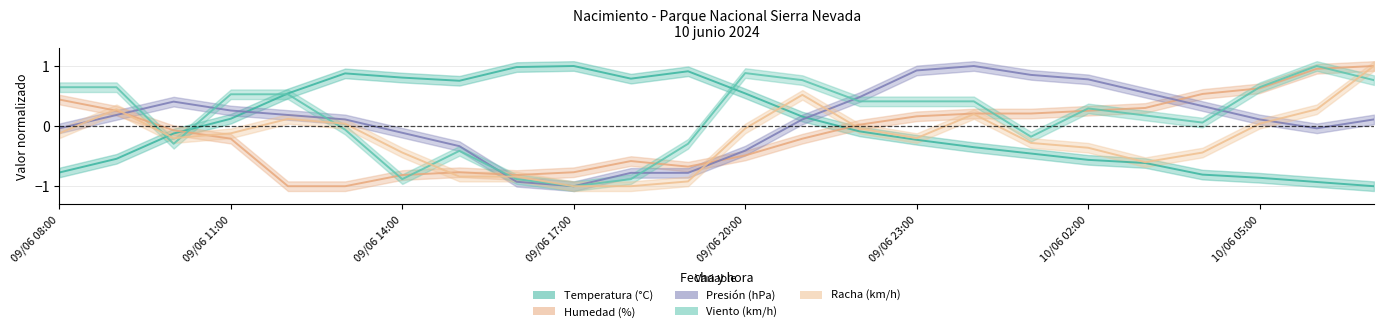

Reading left to right, list all the values displayed in this chart.

Temperatura (C): 09/06 08:00=-0.8	09/06 09:00=-0.5	09/06 10:00=-0.1	09/06 11:00=0.1	09/06 12:00=0.5	09/06 13:00=0.9	09/06 14:00=0.8	09/06 15:00=0.8	09/06 16:00=1.0	09/06 17:00=1.0	09/06 18:00=0.8	09/06 19:00=0.9	09/06 20:00=0.5	09/06 21:00=0.2	09/06 22:00=-0.1	09/06 23:00=-0.2	10/06 00:00=-0.4	10/06 01:00=-0.5	10/06 02:00=-0.6	10/06 03:00=-0.6	10/06 04:00=-0.8	10/06 05:00=-0.9	10/06 06:00=-0.9	10/06 07:00=-1.0
Humedad (%): 09/06 08:00=0.4	09/06 09:00=0.3	09/06 10:00=-0.1	09/06 11:00=-0.2	09/06 12:00=-1.0	09/06 13:00=-1.0	09/06 14:00=-0.8	09/06 15:00=-0.8	09/06 16:00=-0.8	09/06 17:00=-0.8	09/06 18:00=-0.6	09/06 19:00=-0.7	09/06 20:00=-0.5	09/06 21:00=-0.2	09/06 22:00=0.0	09/06 23:00=0.2	10/06 00:00=0.2	10/06 01:00=0.2	10/06 02:00=0.3	10/06 03:00=0.3	10/06 04:00=0.5	10/06 05:00=0.6	10/06 06:00=1.0	10/06 07:00=1.0
Presion (hPa): 09/06 08:00=-0.0	09/06 09:00=0.2	09/06 10:00=0.4	09/06 11:00=0.3	09/06 12:00=0.2	09/06 13:00=0.1	09/06 14:00=-0.1	09/06 15:00=-0.3	09/06 16:00=-0.9	09/06 17:00=-1.0	09/06 18:00=-0.8	09/06 19:00=-0.8	09/06 20:00=-0.4	09/06 21:00=0.1	09/06 22:00=0.5	09/06 23:00=0.9	10/06 00:00=1.0	10/06 01:00=0.9	10/06 02:00=0.8	10/06 03:00=0.6	10/06 04:00=0.3	10/06 05:00=0.1	10/06 06:00=-0.0	10/06 07:00=0.1
Viento (km/h): 09/06 08:00=0.6	09/06 09:00=0.6	09/06 10:00=-0.3	09/06 11:00=0.5	09/06 12:00=0.5	09/06 13:00=-0.1	09/06 14:00=-0.9	09/06 15:00=-0.4	09/06 16:00=-0.9	09/06 17:00=-1.0	09/06 18:00=-0.9	09/06 19:00=-0.3	09/06 20:00=0.9	09/06 21:00=0.8	09/06 22:00=0.4	09/06 23:00=0.4	10/06 00:00=0.4	10/06 01:00=-0.2	10/06 02:00=0.3	10/06 03:00=0.2	10/06 04:00=0.1	10/06 05:00=0.6	10/06 06:00=1.0	10/06 07:00=0.8
Racha (km/h): 09/06 08:00=-0.1	09/06 09:00=0.3	09/06 10:00=-0.2	09/06 11:00=-0.1	09/06 12:00=0.1	09/06 13:00=0.0	09/06 14:00=-0.4	09/06 15:00=-0.8	09/06 16:00=-0.8	09/06 17:00=-1.0	09/06 18:00=-1.0	09/06 19:00=-0.9	09/06 20:00=-0.0	09/06 21:00=0.5	09/06 22:00=-0.0	09/06 23:00=-0.2	10/06 00:00=0.2	10/06 01:00=-0.3	10/06 02:00=-0.4	10/06 03:00=-0.6	10/06 04:00=-0.4	10/06 05:00=0.0	10/06 06:00=0.3	10/06 07:00=1.0